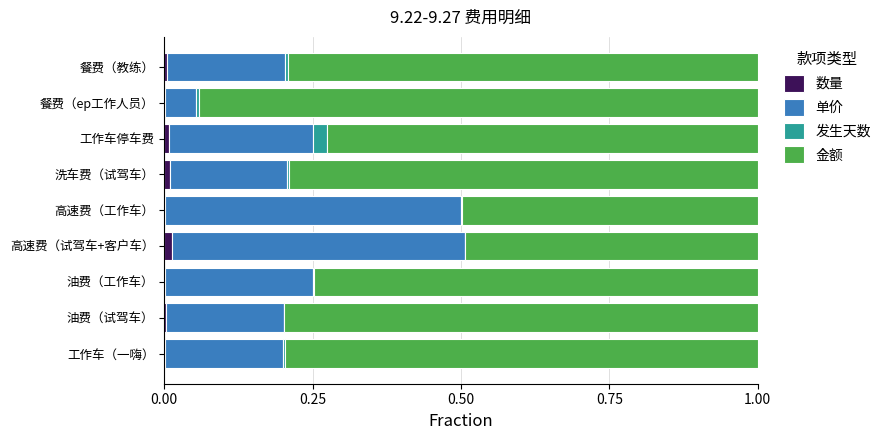

Reading left to right, list all the values displayed in this chart.

数量: 0.0	0.0	0.0	0.0	0.0	0.0	0.0	0.0	0.0
单价: 0.2	0.2	0.2	0.5	0.5	0.2	0.2	0.1	0.2
发生天数: 0.0	0.0	0.0	0.0	0.0	0.0	0.0	0.0	0.0
金额: 0.8	0.8	0.7	0.5	0.5	0.8	0.7	0.9	0.8